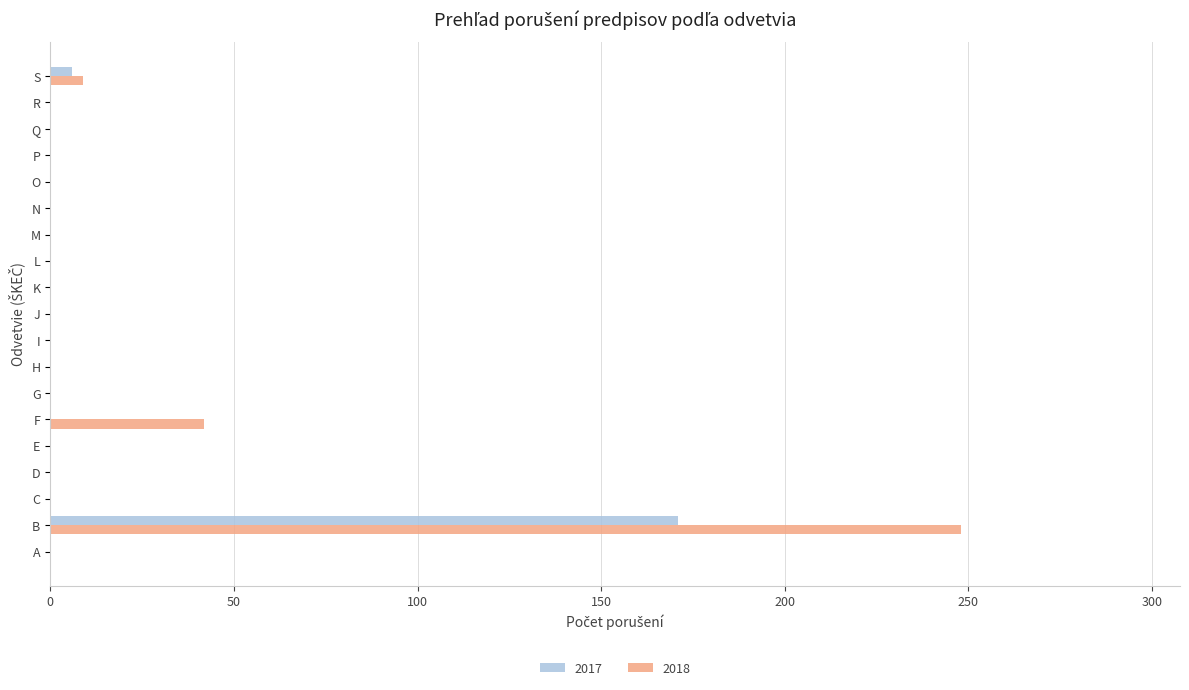

What is the maximum value shown in the chart?

248